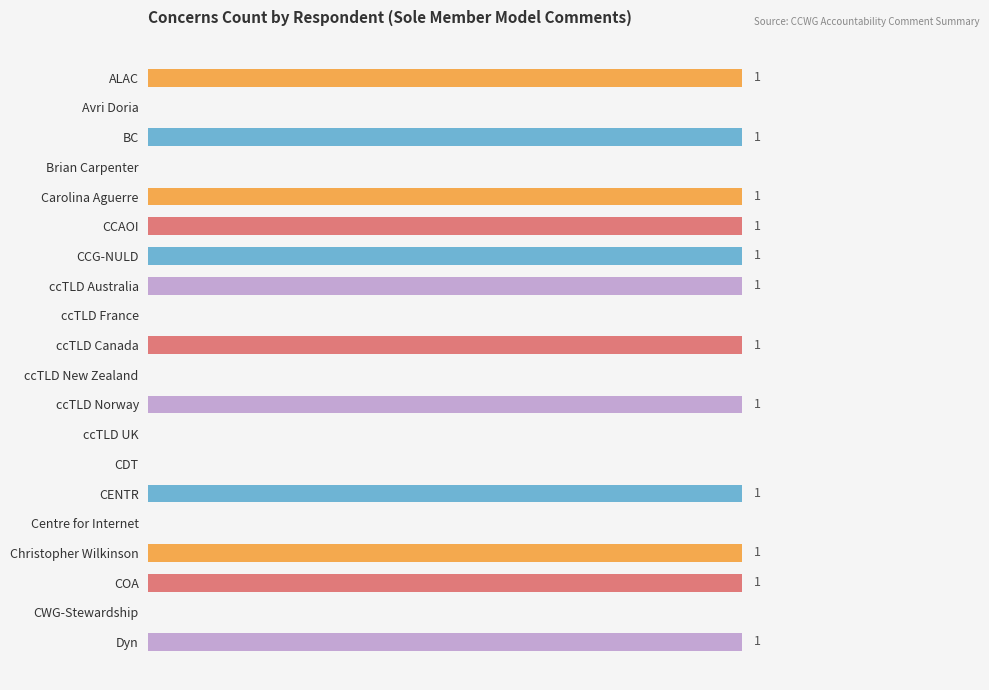

Does the chart contain stacked bars?

No